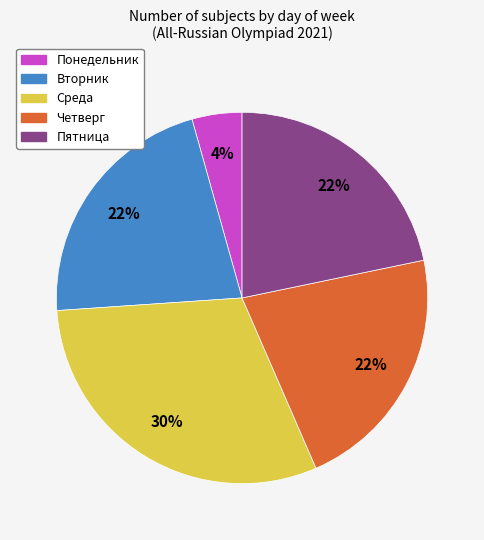

Is Четверг the majority of the pie?

No